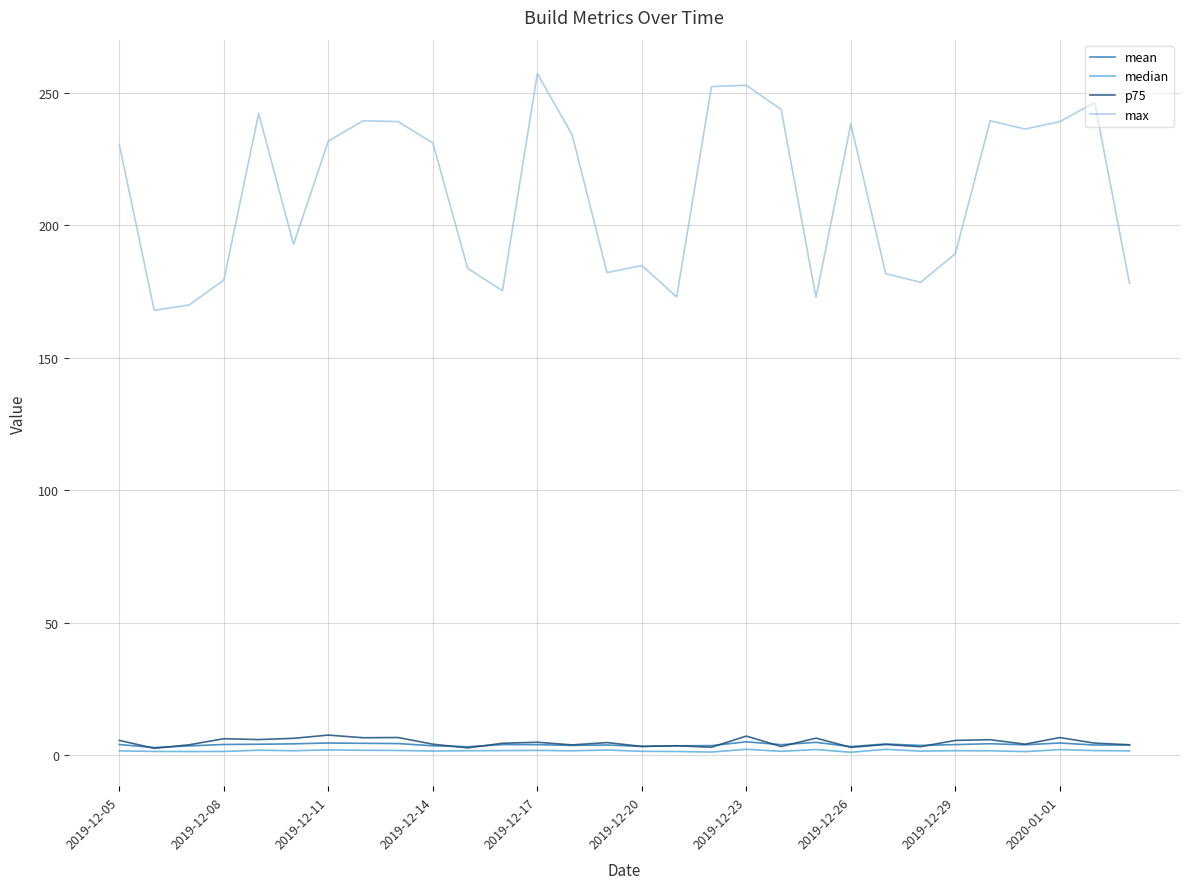

Which series has the largest total across all categories?

max